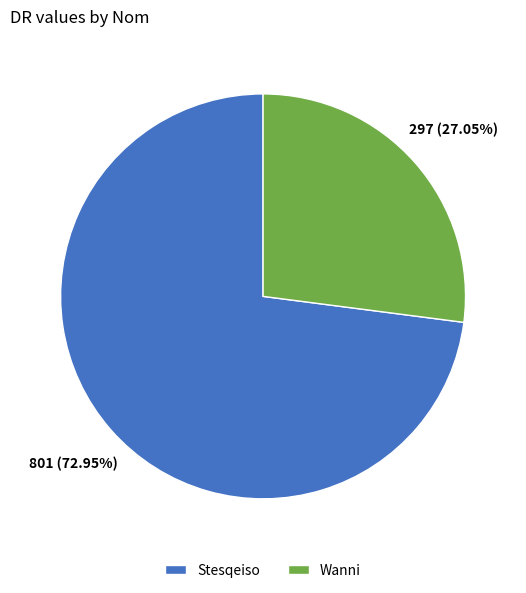

Between Stesqeiso and Wanni, which is larger?

Stesqeiso